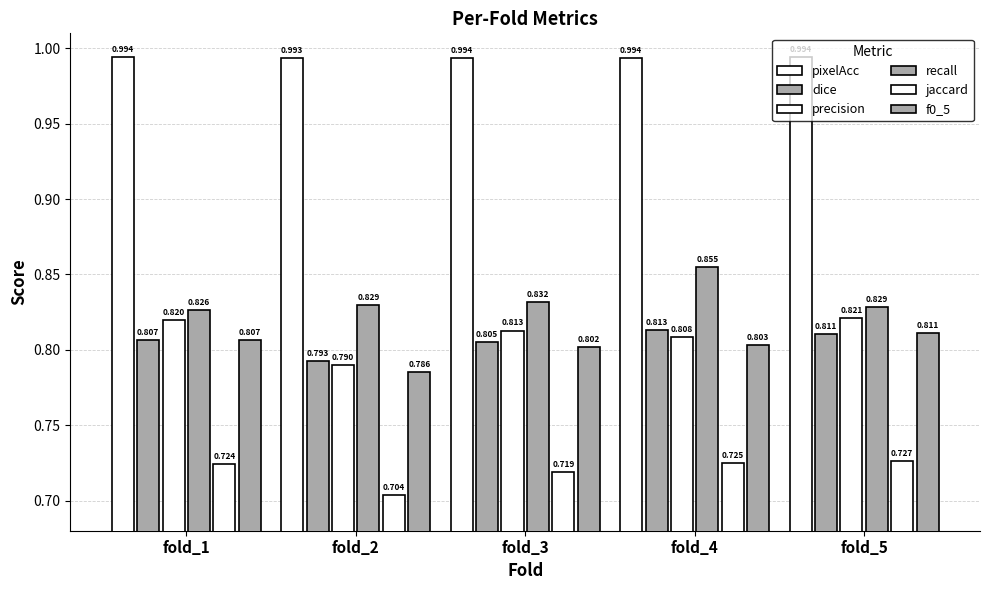

Between fold_2 and fold_3, which series saw the biggest shift?

precision